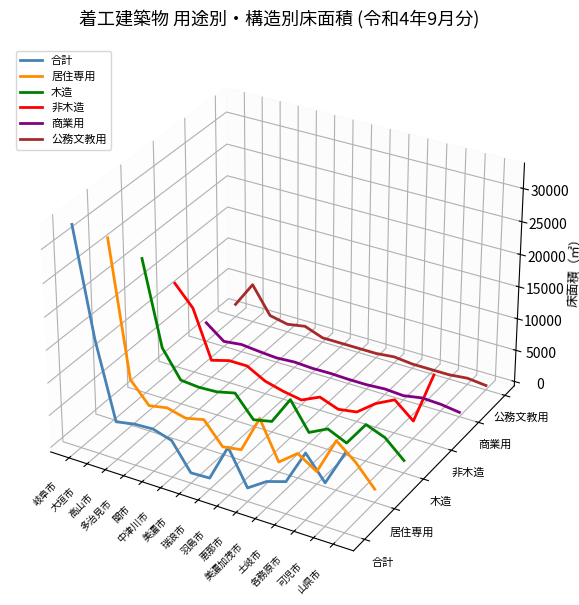

The 商業用 series shows -0.0 at 瑞浪市. True or false?

False